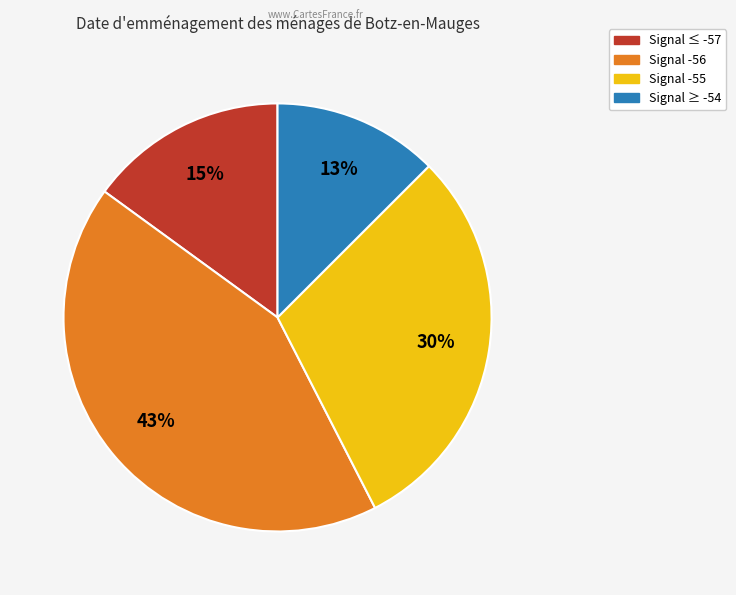

Is there a majority slice in this chart?

No